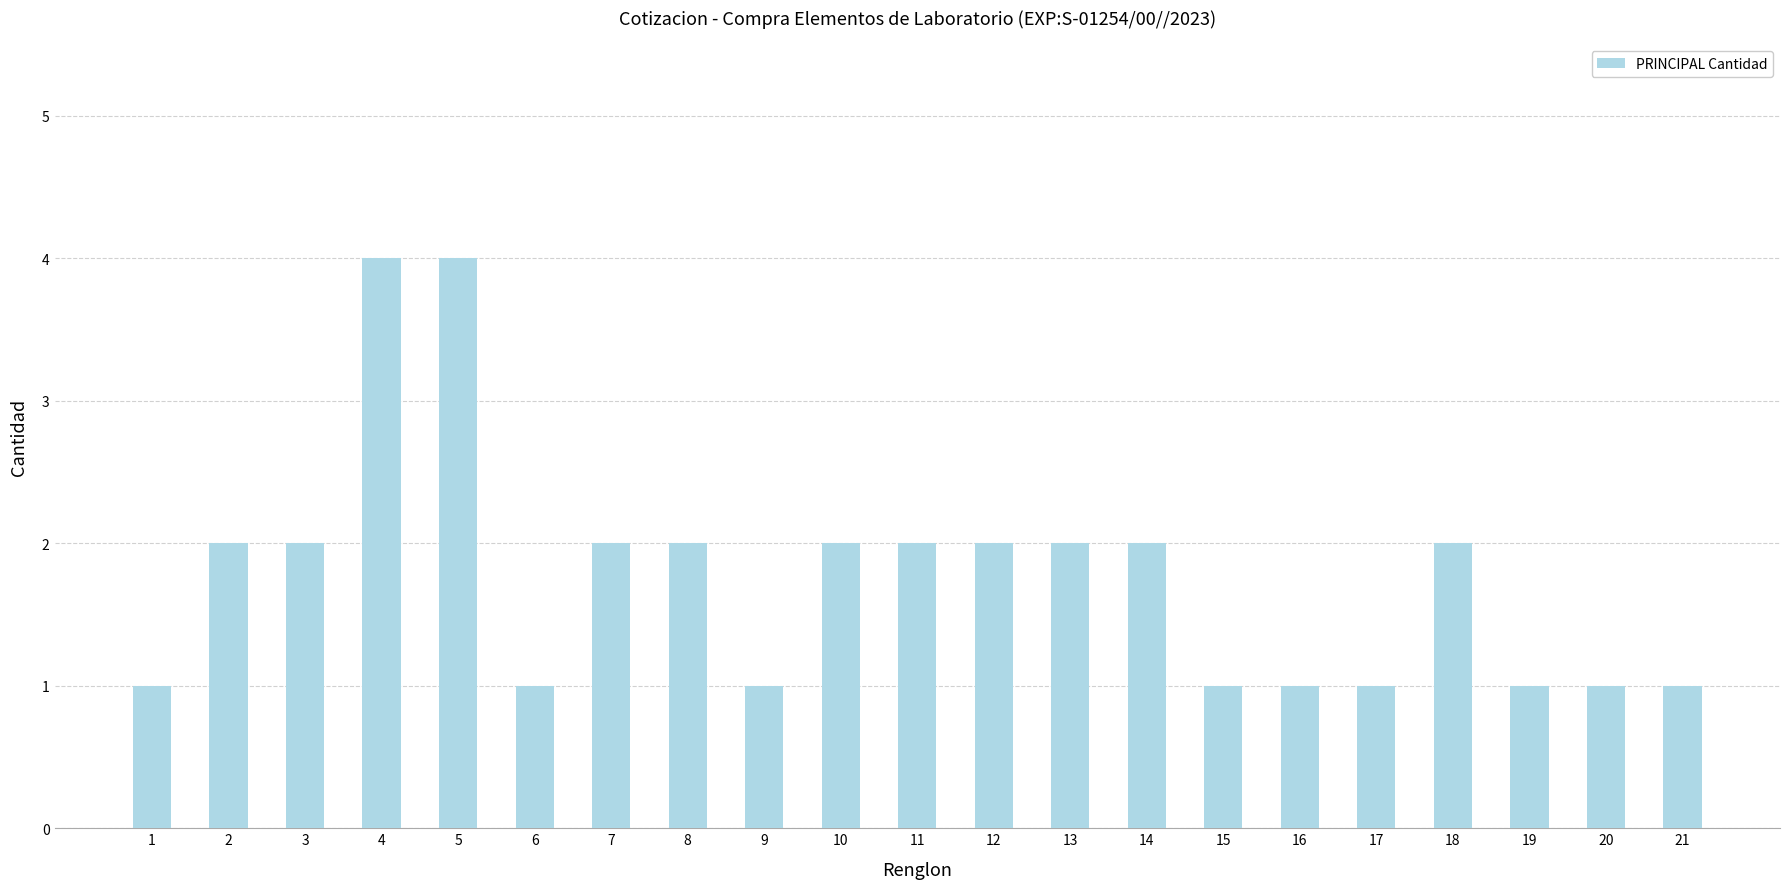

What is the average value?

2